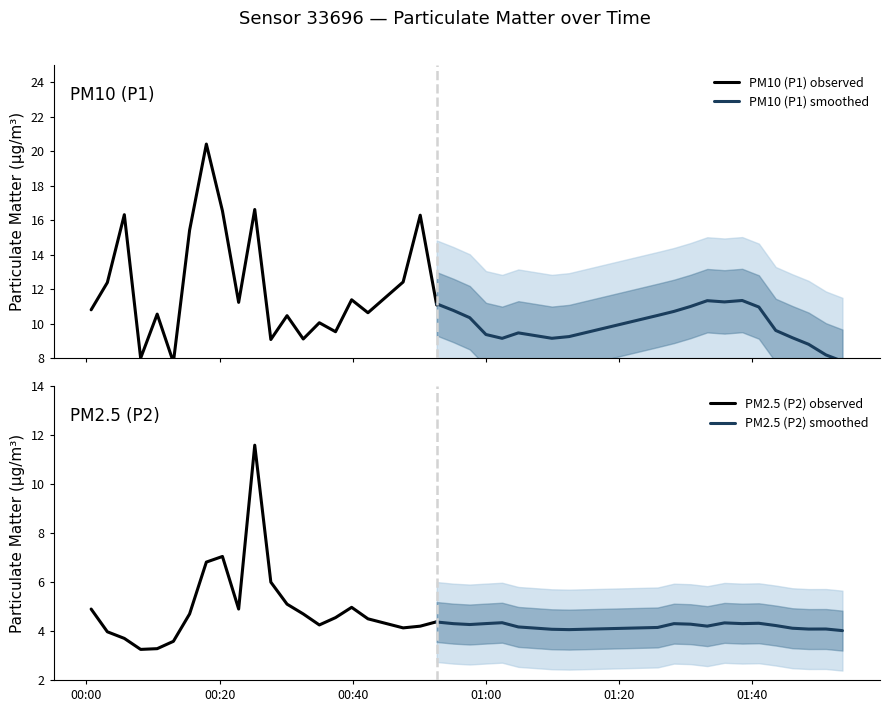

In P2, how many points are higher than both neighbors (excluding endpoints)?

8